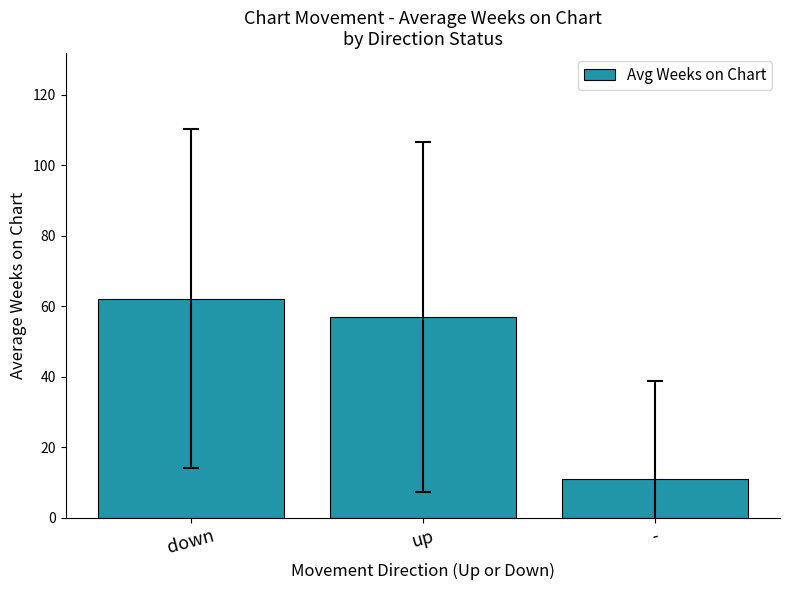

What is the maximum value shown in the chart?

62.2